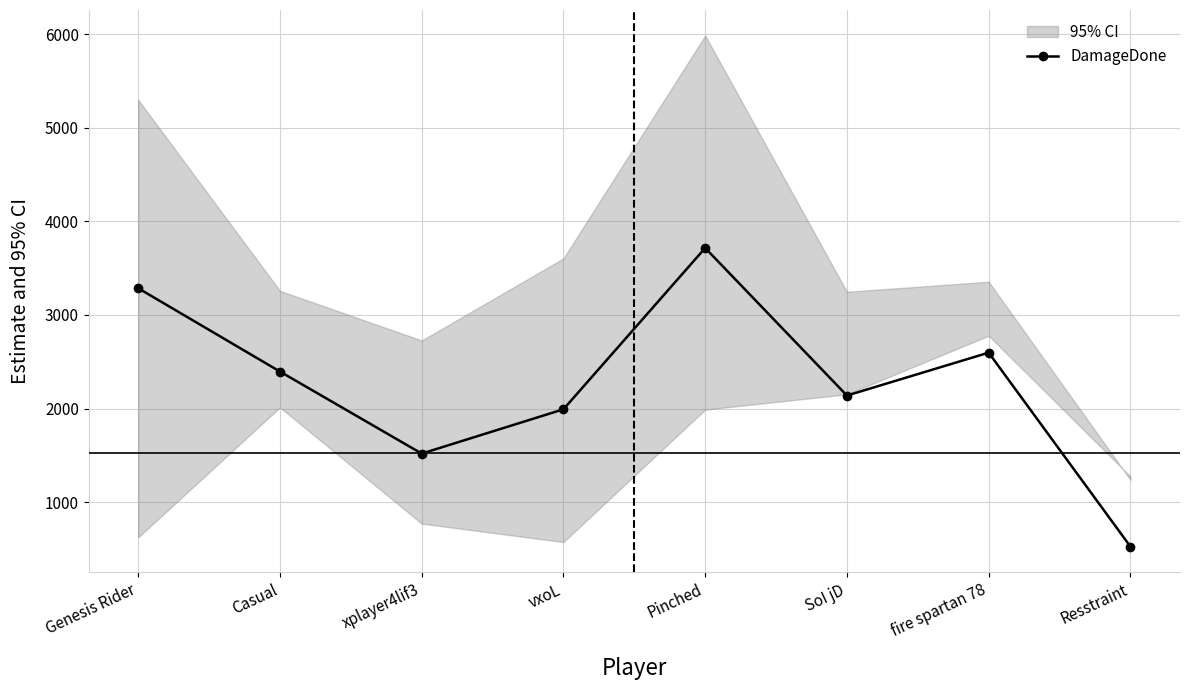

What is the difference between the second highest and minimum values?

2759